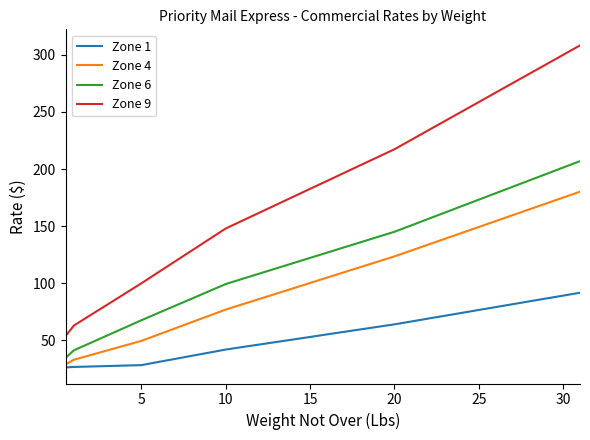

List the series in order of their peak value, highest first.

Zone 9, Zone 6, Zone 4, Zone 1